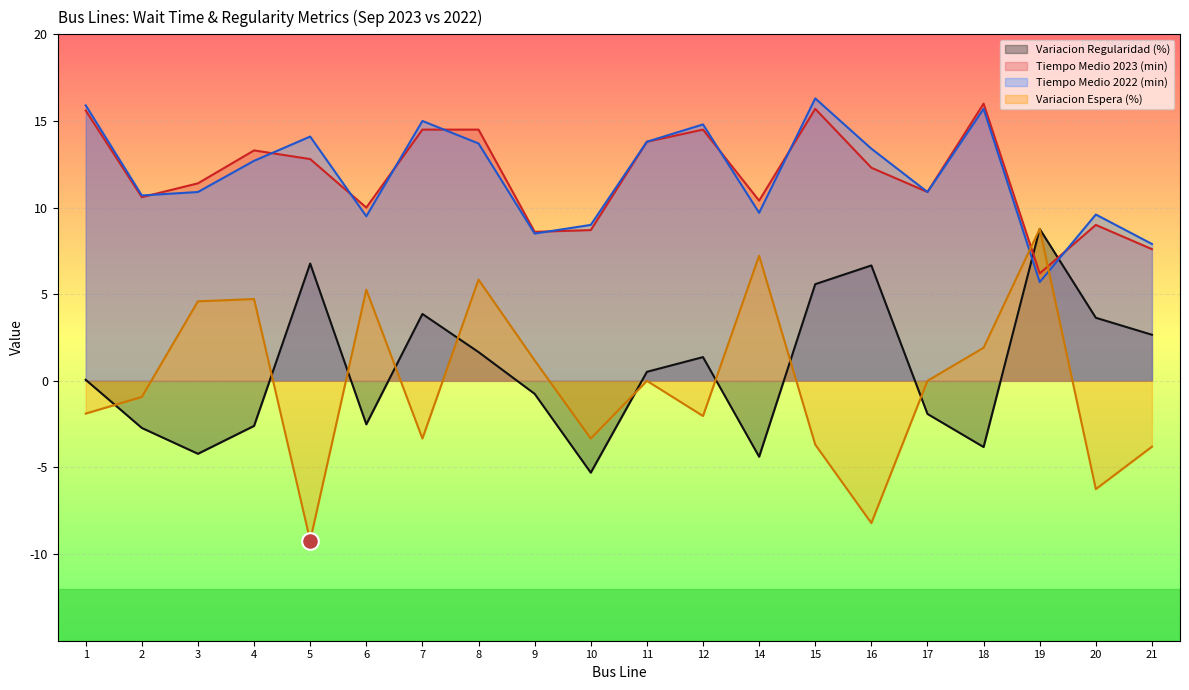

How many interior local valleys does the Tiempo Medio 2022 (min) series have?

6